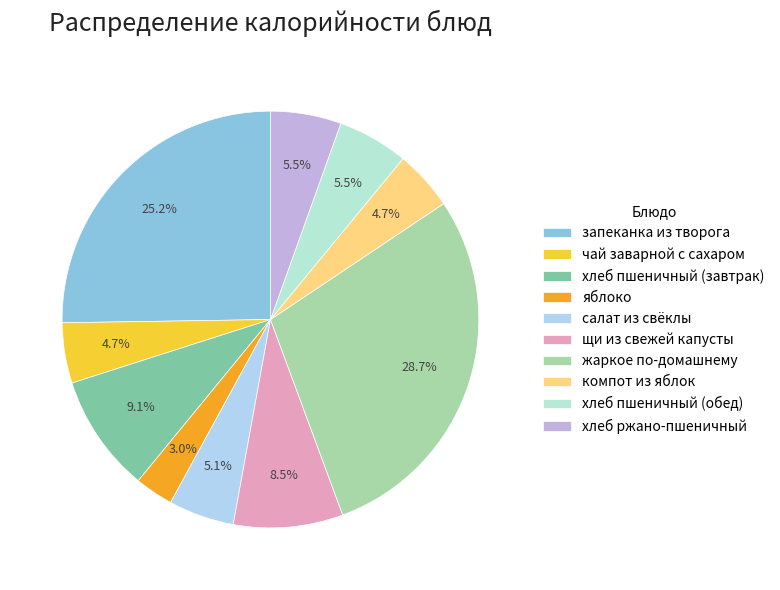

What percentage do чай заварной с сахаром and запеканка из творога together represent?

29.9%